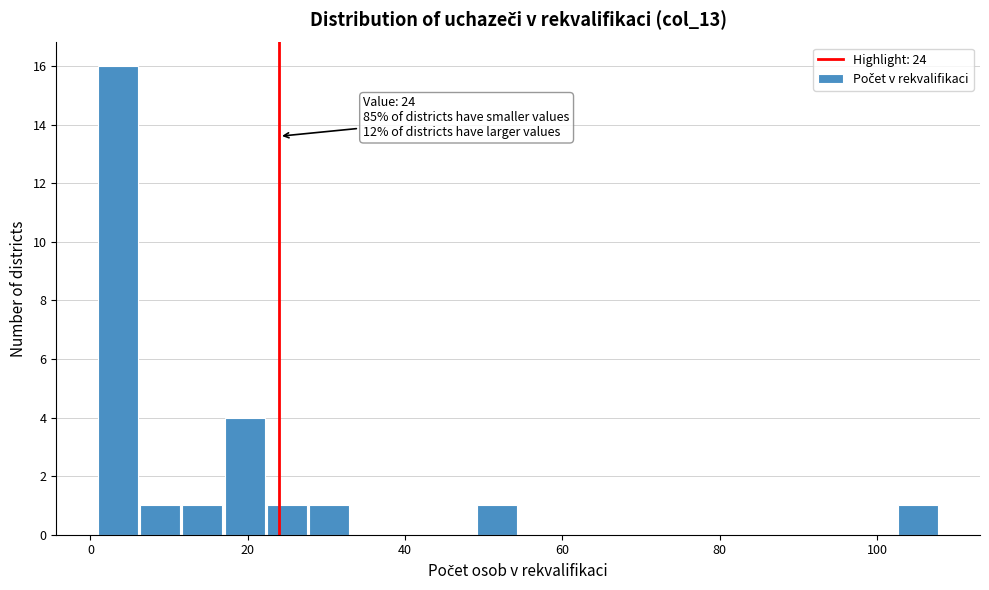

Around what value on the x-axis is the tallest bar? Give the approximate position of its centre, as read against the axis.

4